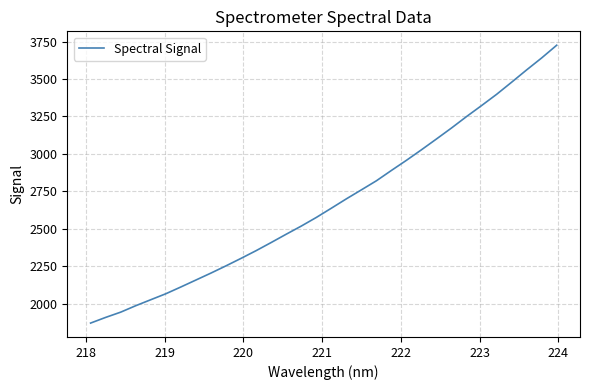

What is the difference between the maximum and minimum values?

1855.2